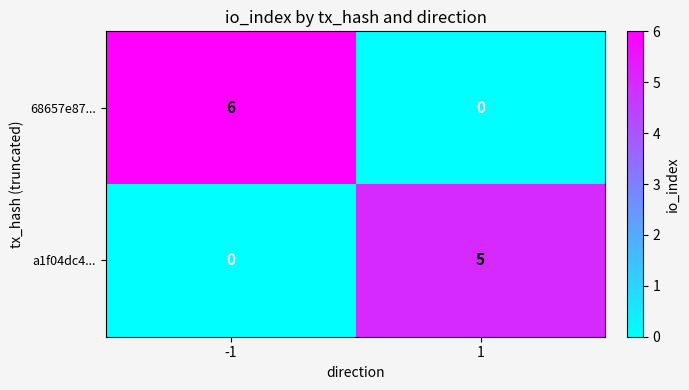

Which series has the widest spread of values?

68657e87...